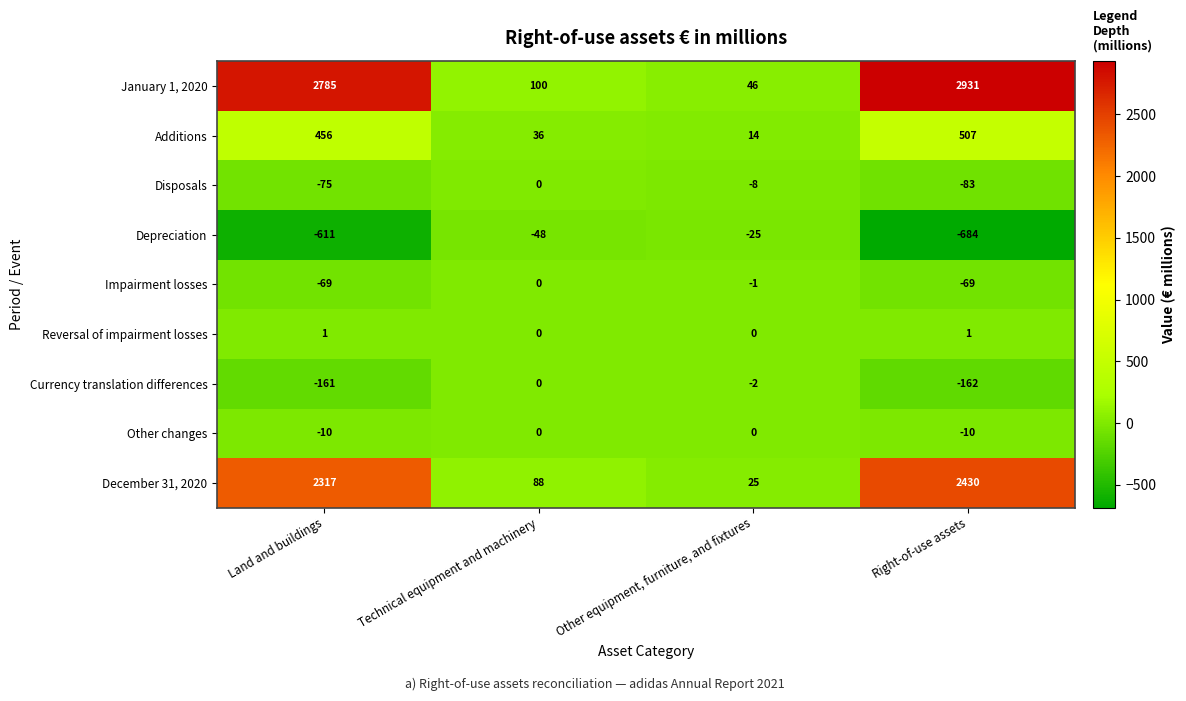

Which series has the largest range (max minus min)?

January 1, 2020